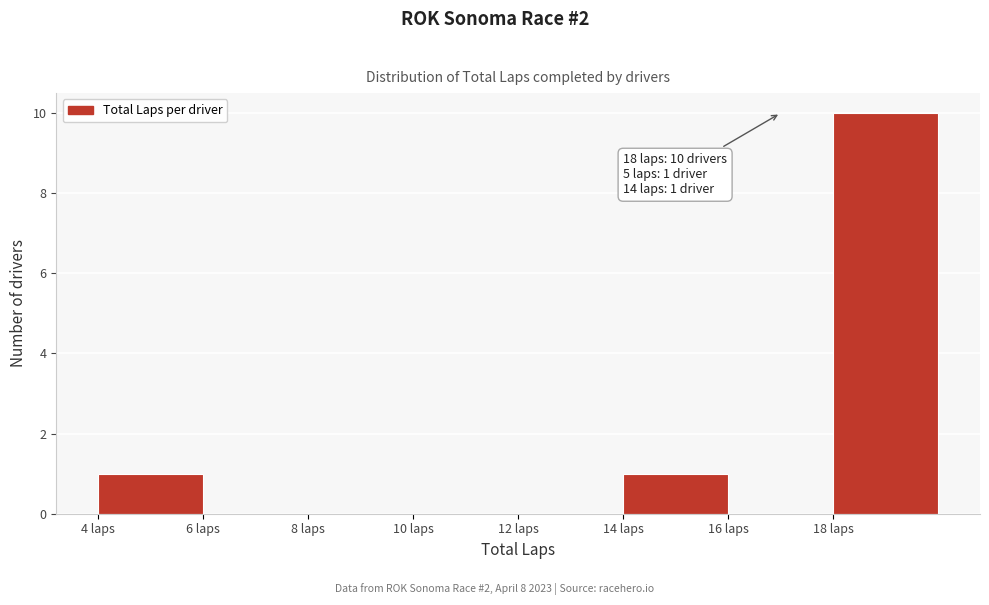

Over which range of the x-axis is the bar tallest?

18 to 20